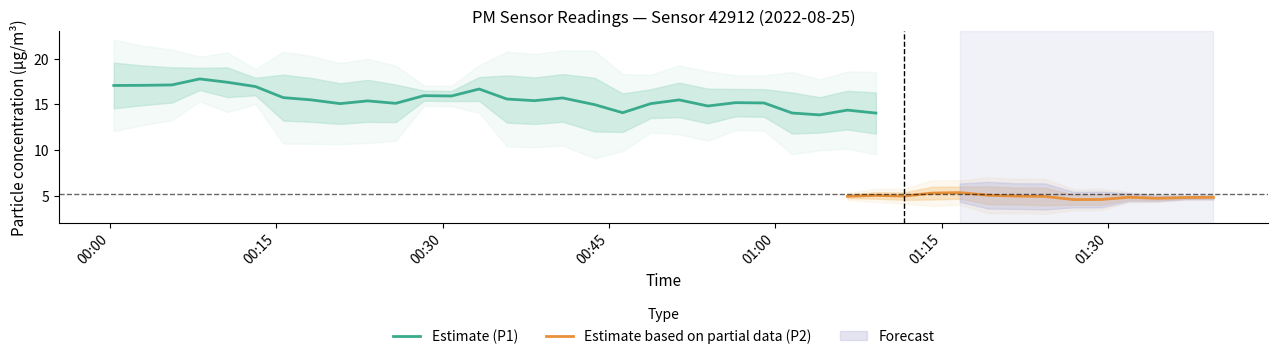

What is the maximum value for Estimate (P1)?

17.8